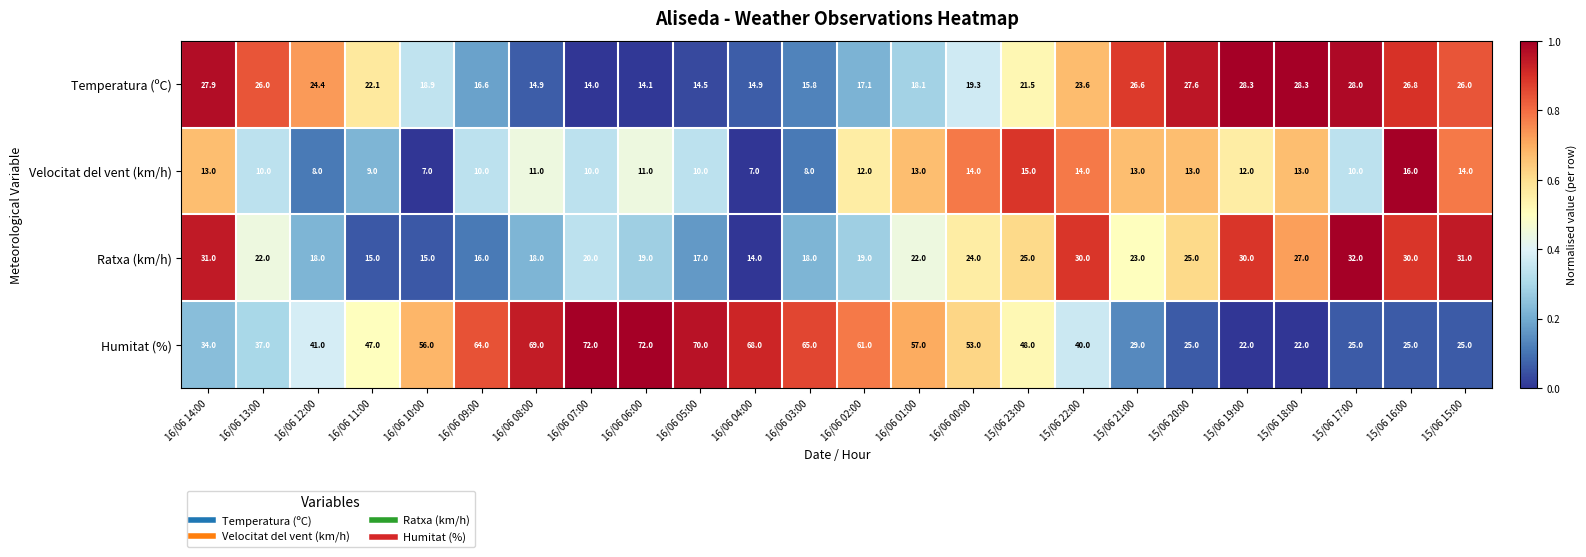

What is the greatest value displayed?

72.0